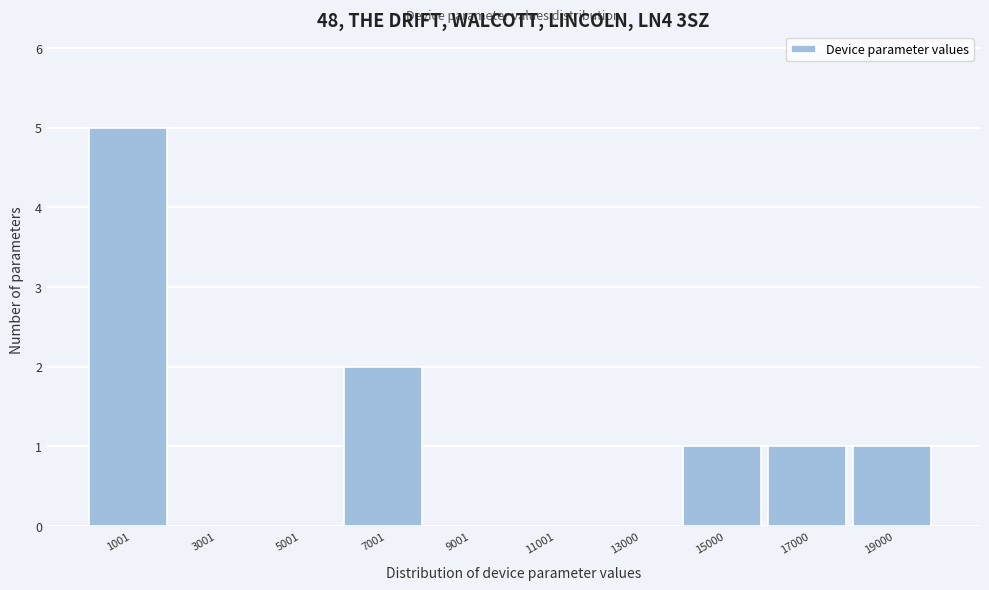

What is the height of the bar covering 6000 to 8000 on the x-axis? Neither the bar edges nor the heights are printed on the chart, so give them approximately, as read against the axes.

2